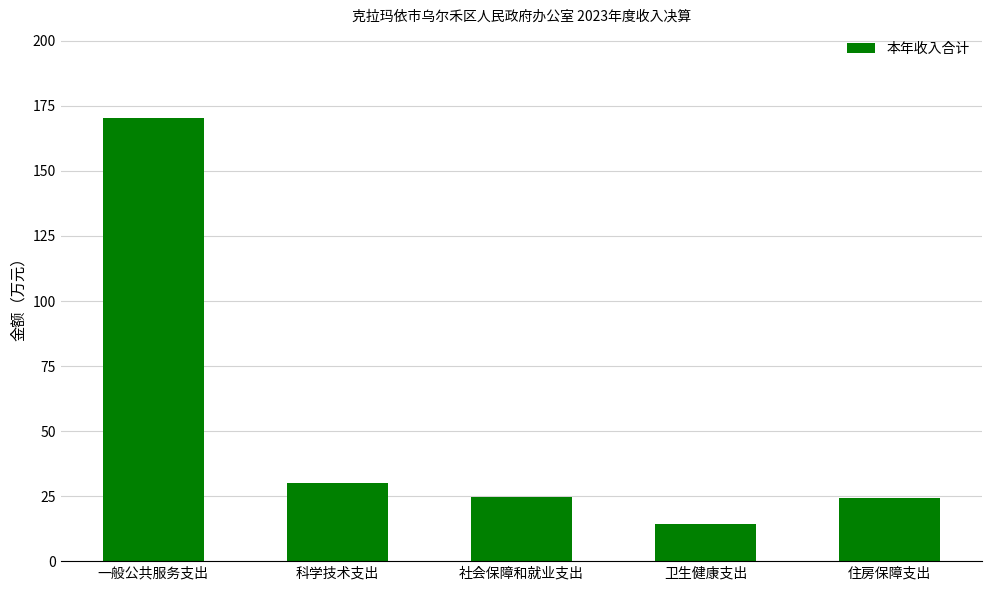

What is the sum of the values at 科学技术支出 and 社会保障和就业支出?

54.8